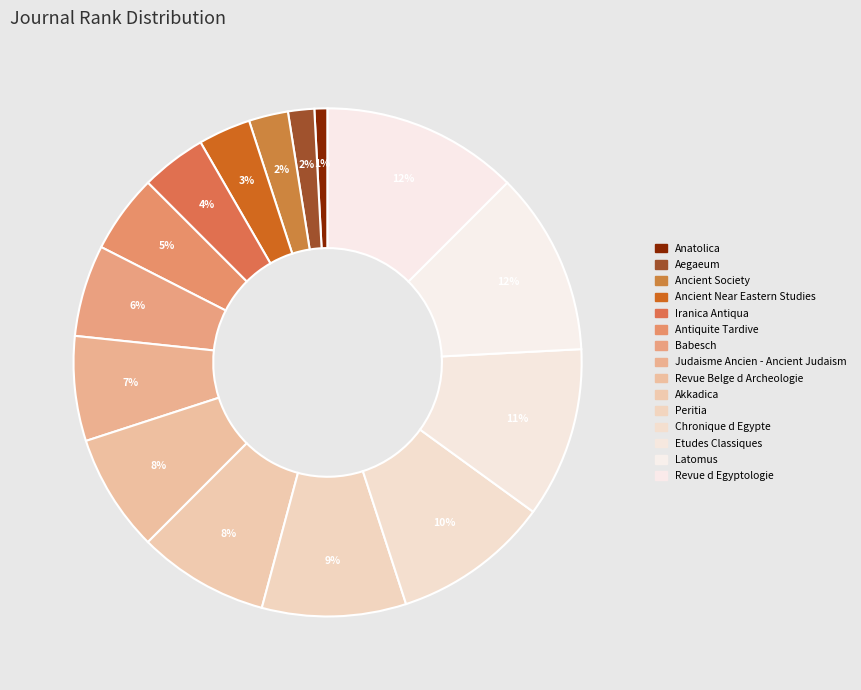

How many slices are in this pie chart?

15